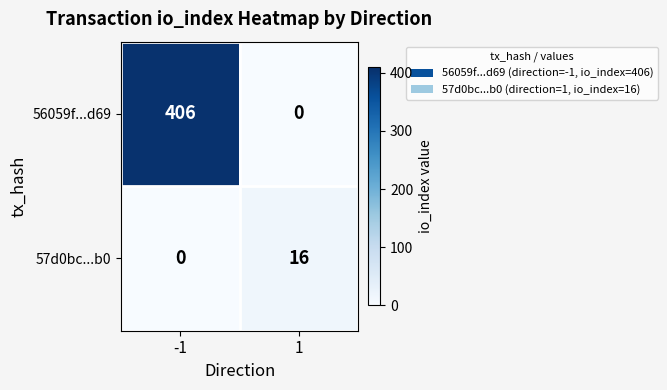

Reading left to right, list all the values displayed in this chart.

56059f...d69: 406	0
57d0bc...b0: 0	16